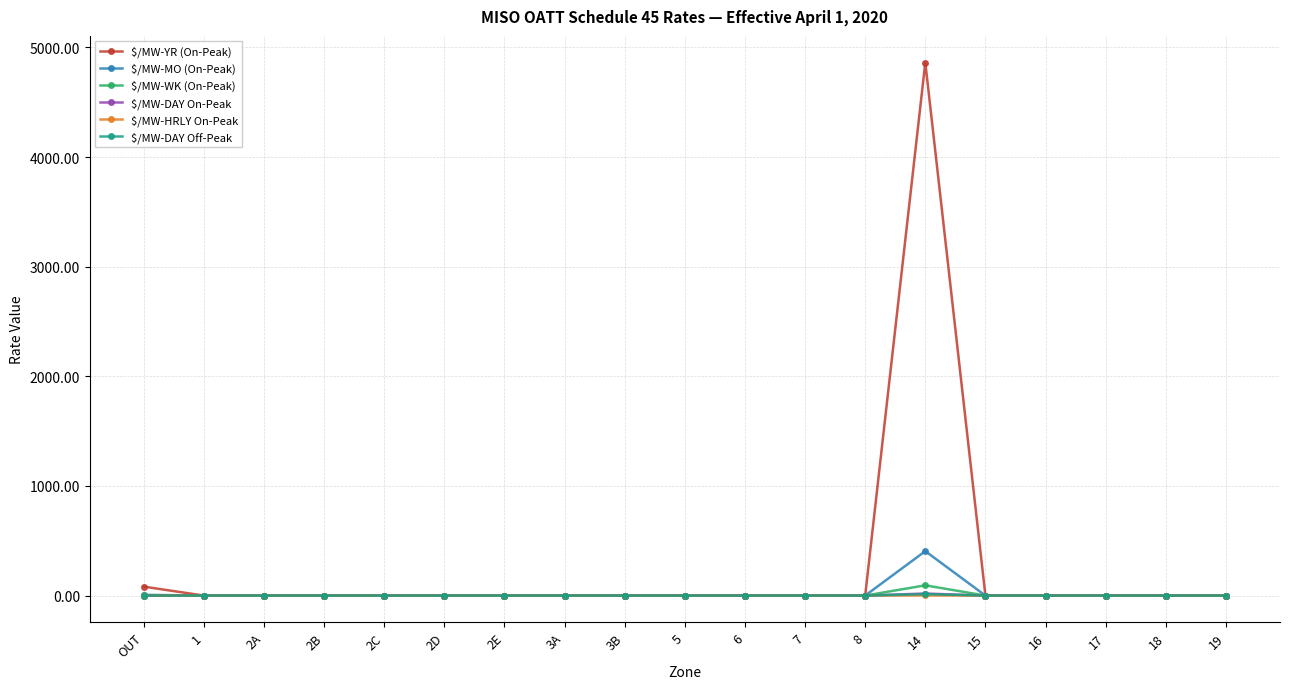

Count the number of data series in this chart.

6